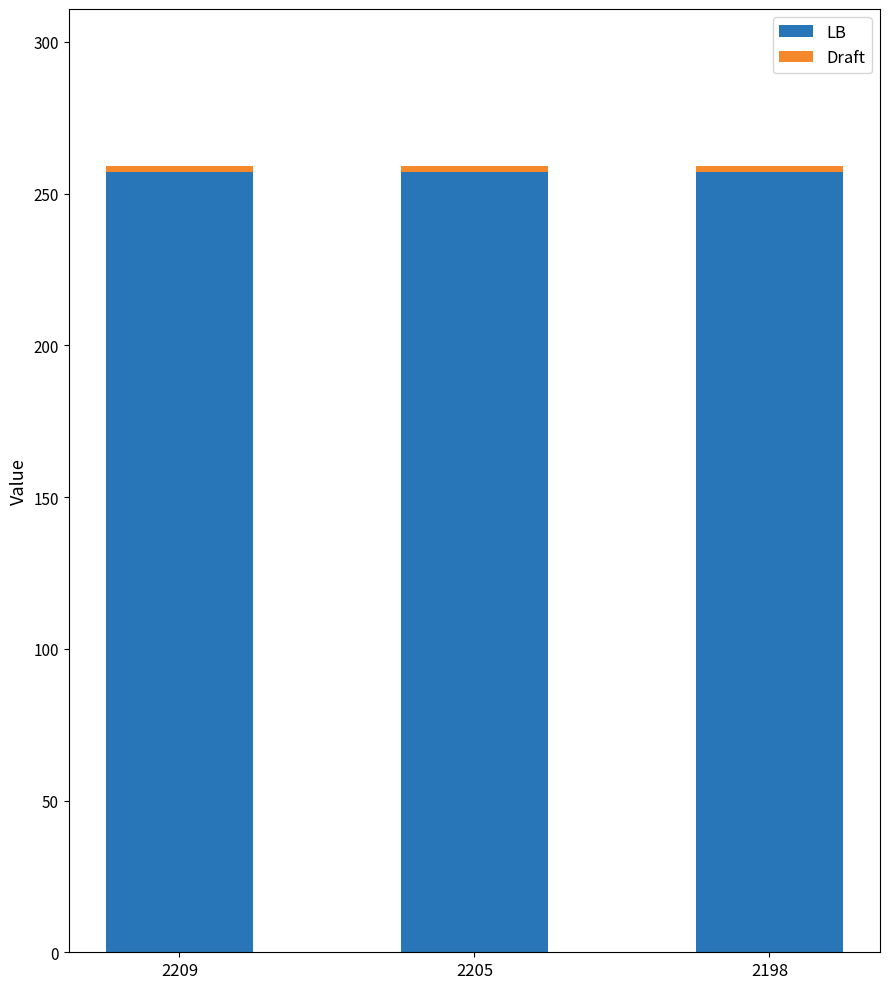

Count the number of categories in the chart.

3